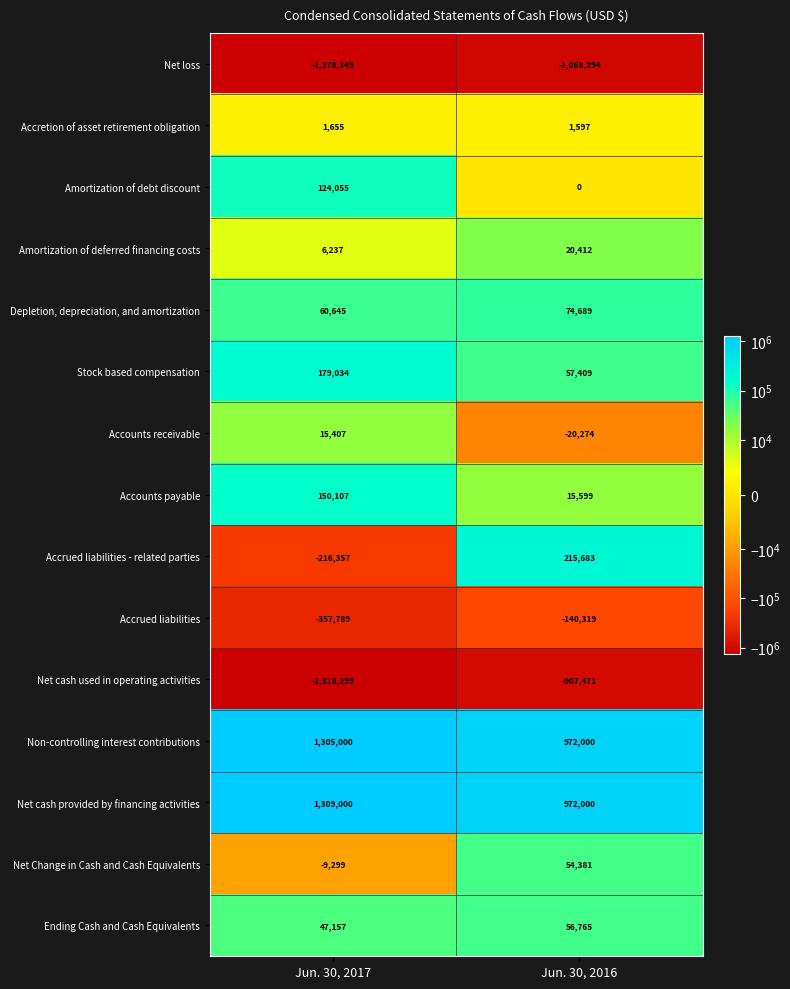

Which series has the widest spread of values?

Accrued liabilities - related parties